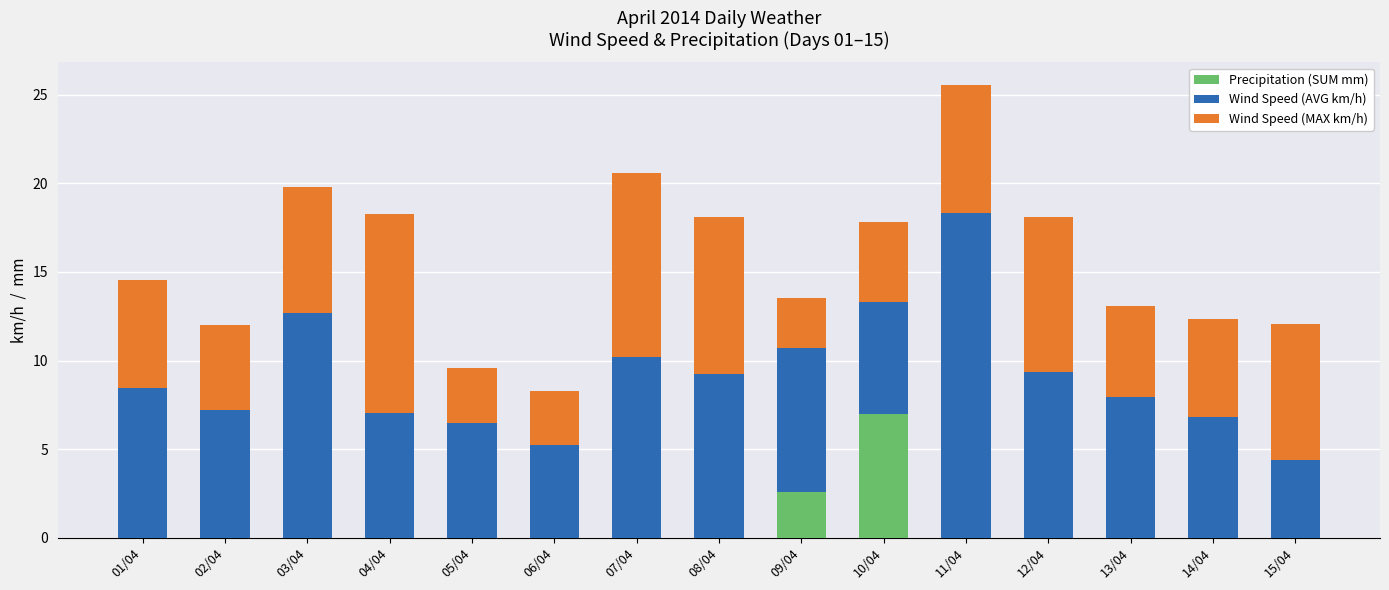

What is the total value across all series at 06/04?

8.3